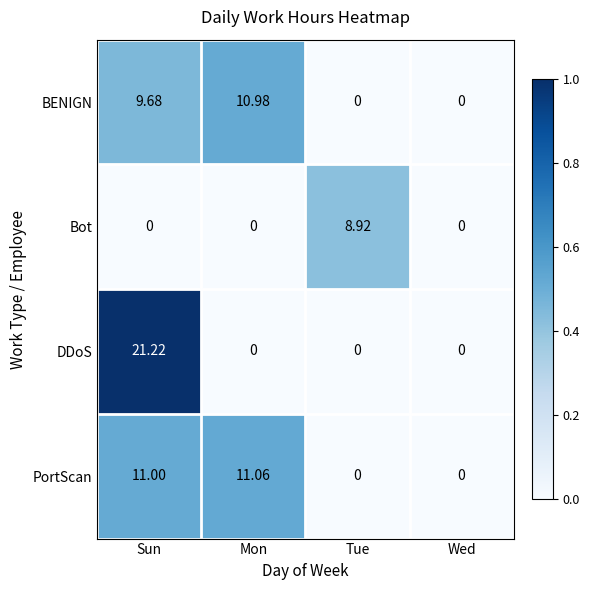

Is the value of BENIGN at Mon greater than the value of DDoS at Tue?

Yes